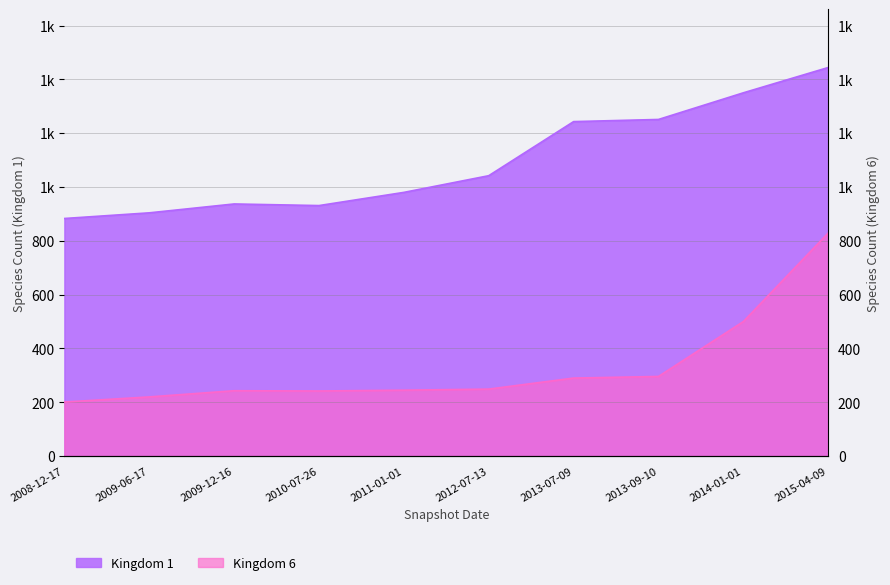

What is the sum of the Kingdom 6 values at 2015-04-09 and 2014-01-01?

1329